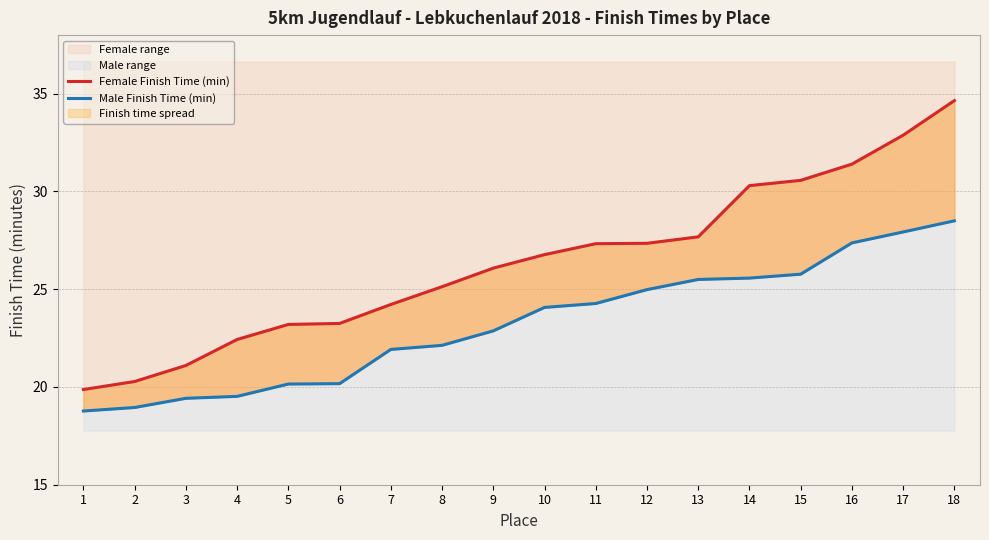

Which series has the widest spread of values?

Female Finish Time (min)